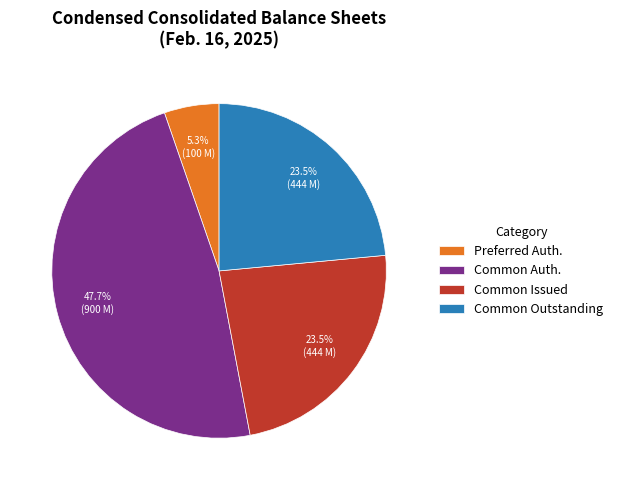

Which category has the smallest portion of the pie?

Preferred Auth.